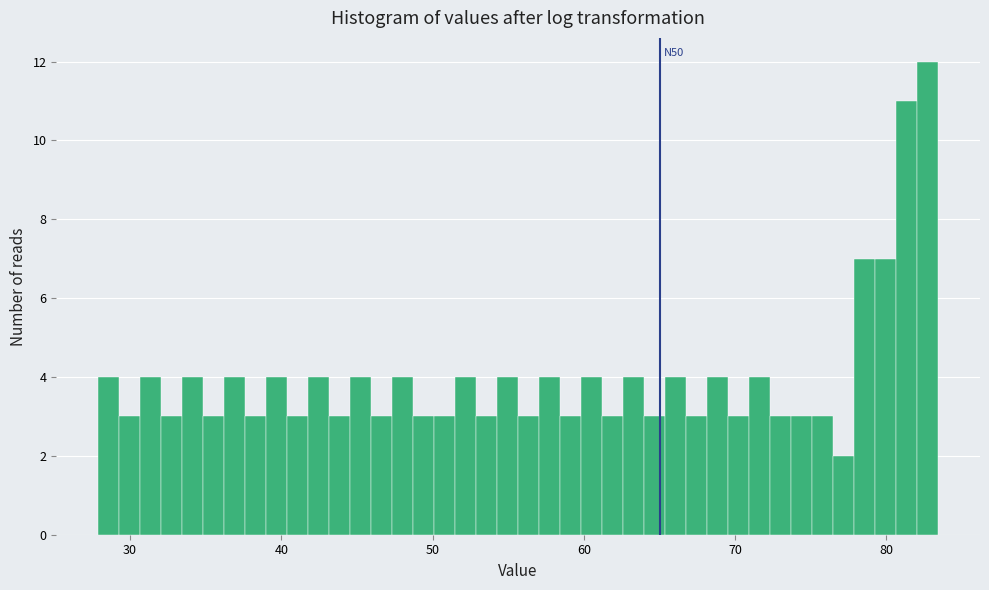

Around what value on the x-axis is the tallest bar? Give the approximate position of its centre, as read against the axis.

83